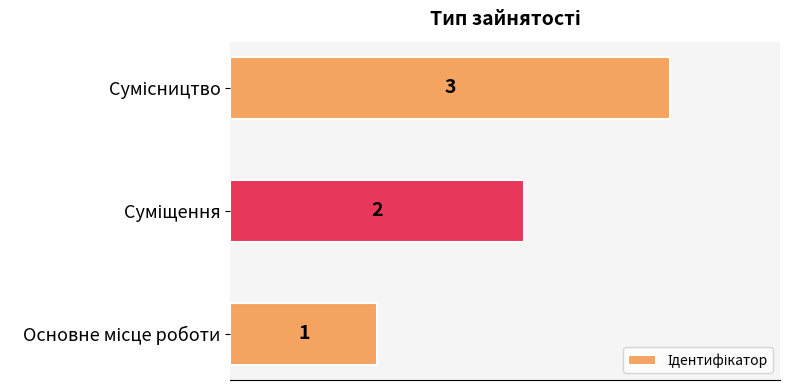

How many values are between 1 and 3?

3